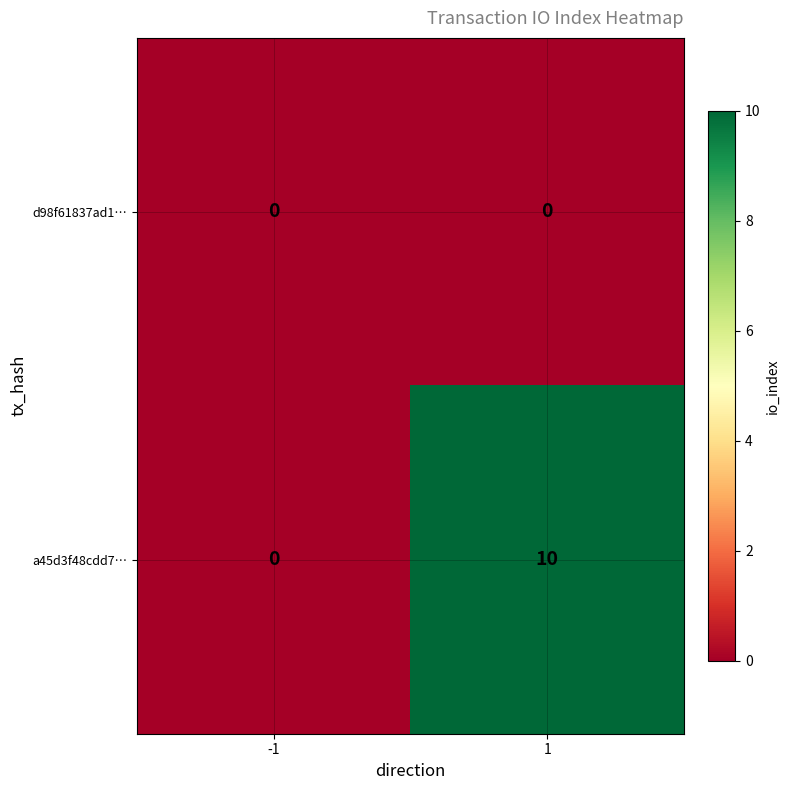

Which series has the largest range (max minus min)?

a45d3f48cdd7…